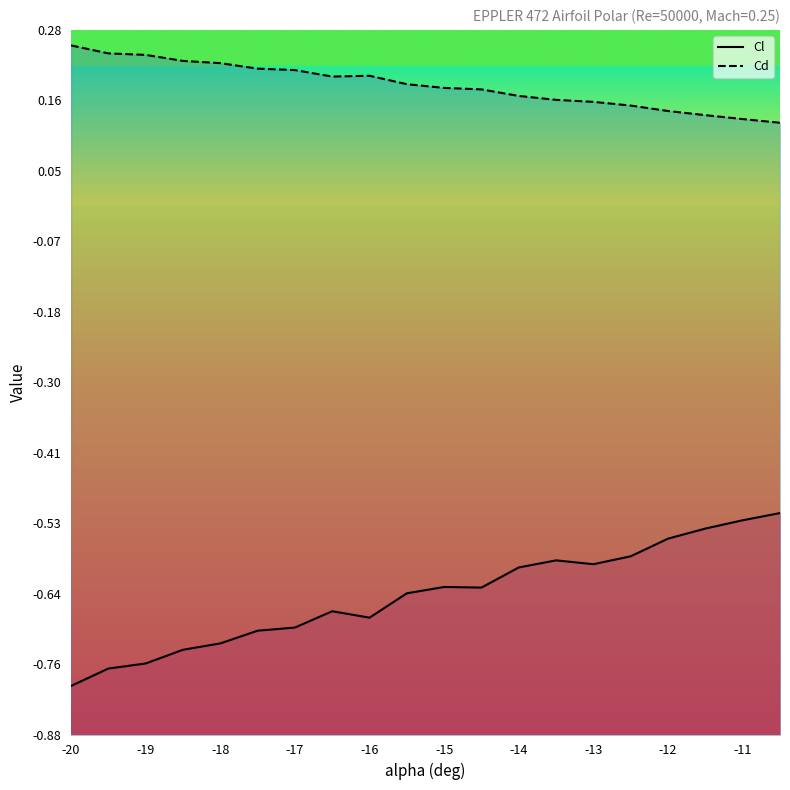

Does the chart display data point markers on the line(s)?

No